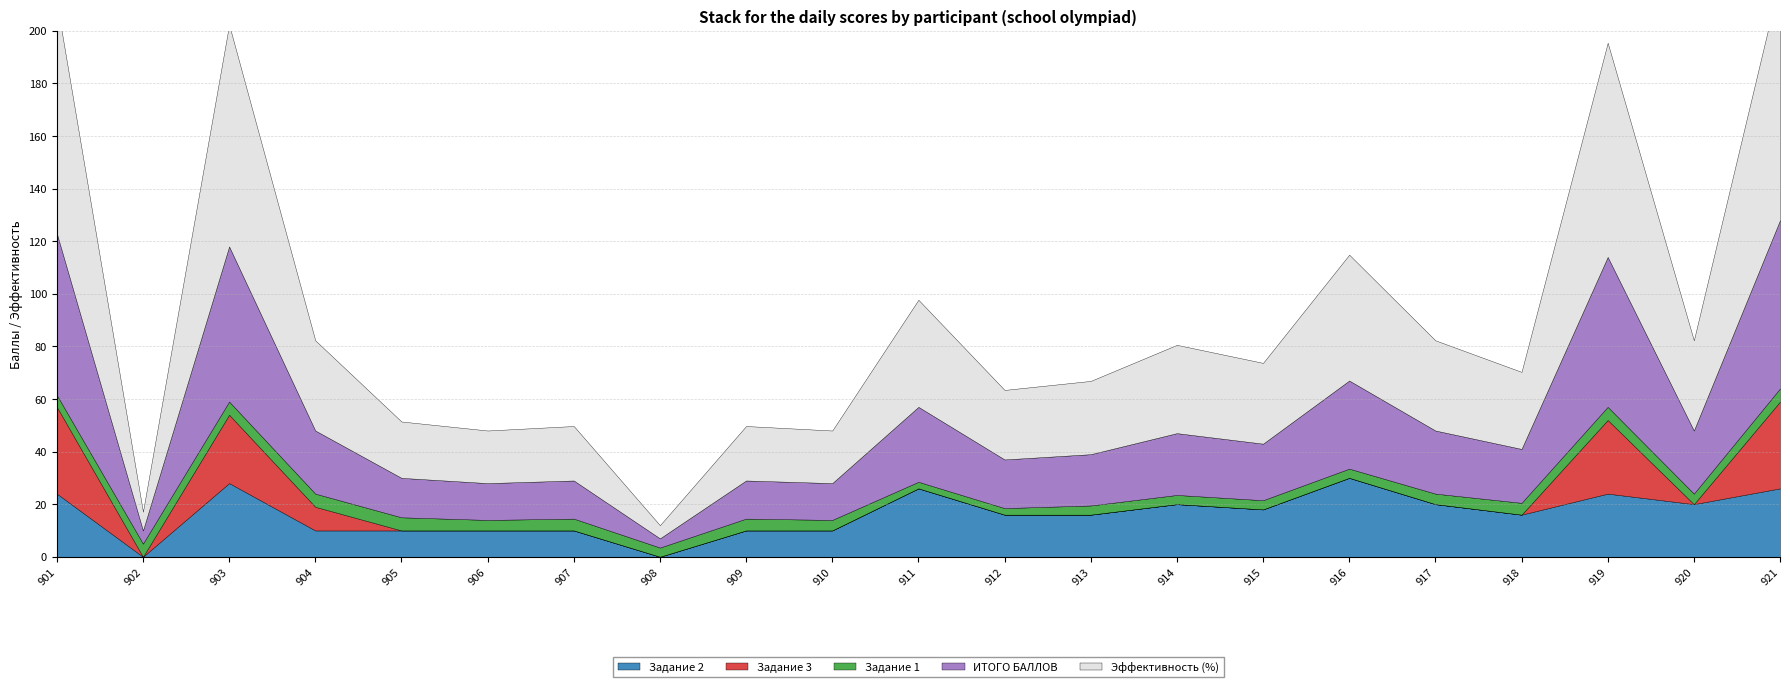

Which category has the lowest value in the Задание 2 series?

902